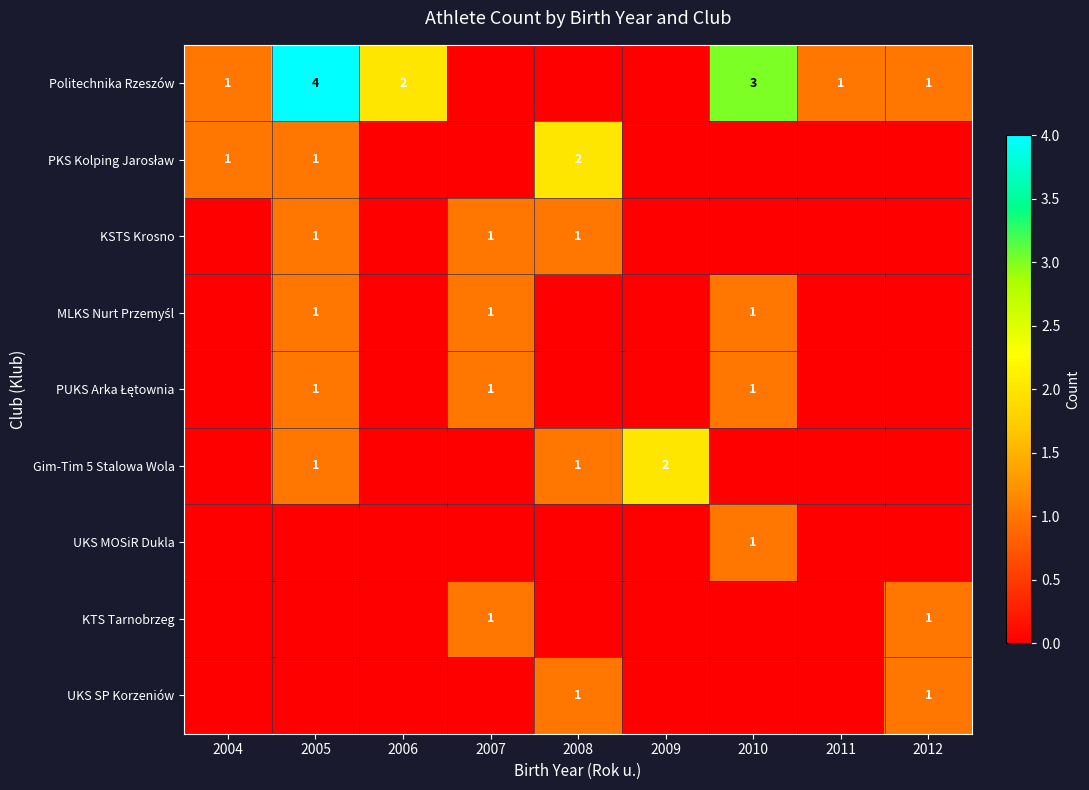

The value of Politechnika Rzeszów at 2005 is 1. True or false?

False